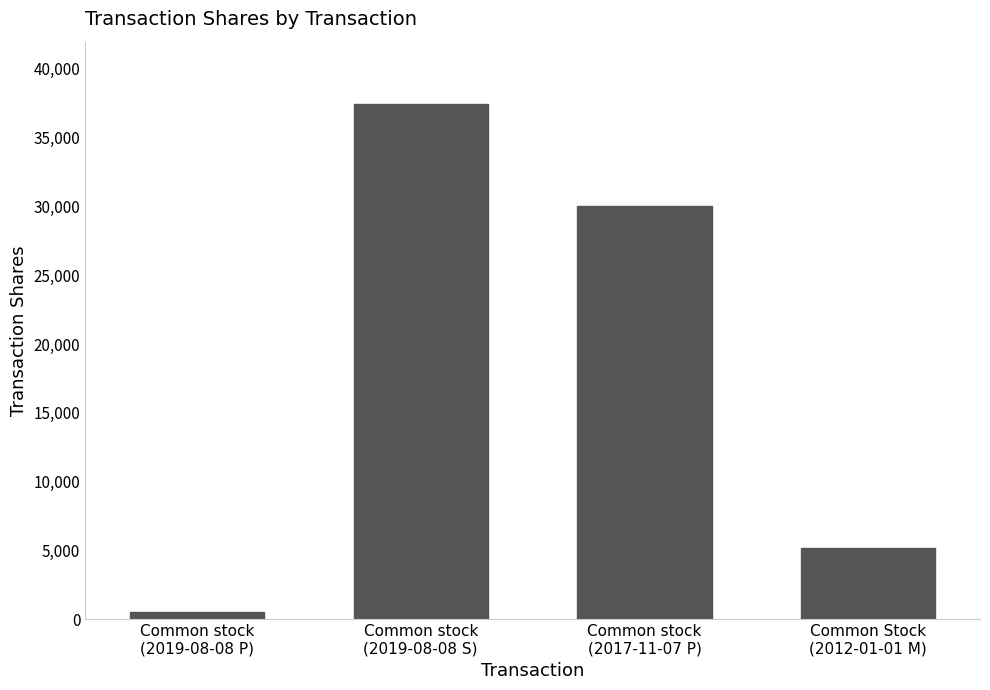

What is the greatest value displayed?

37478